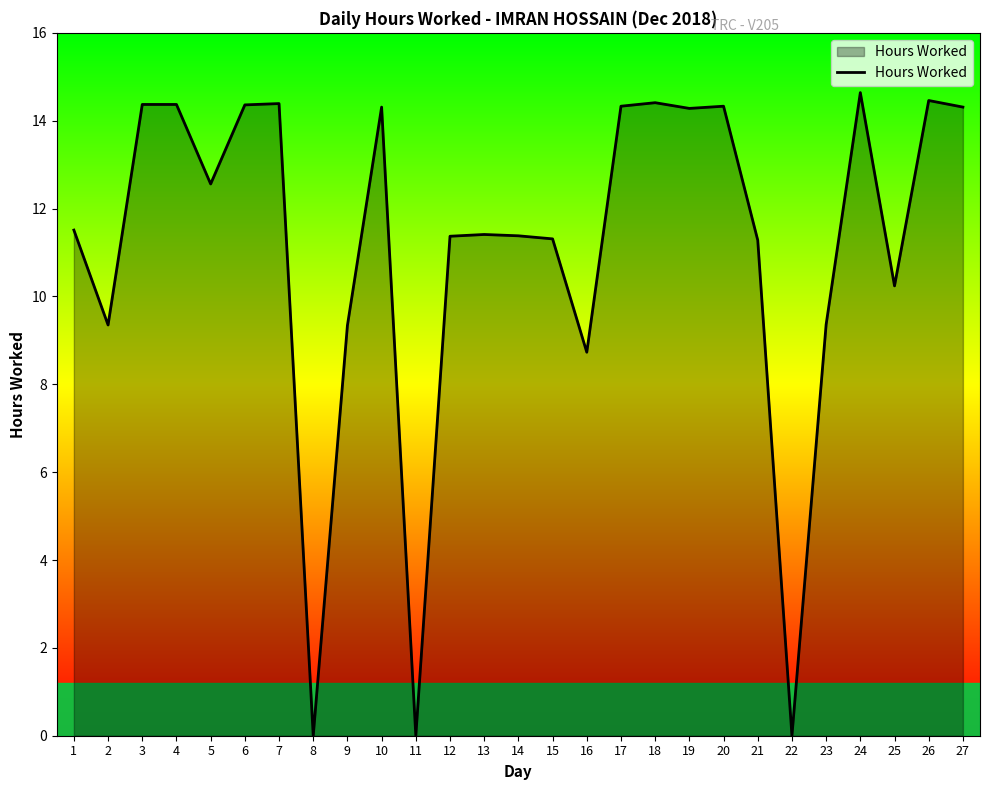

True or false: the data shows 9.4 at 23.

True